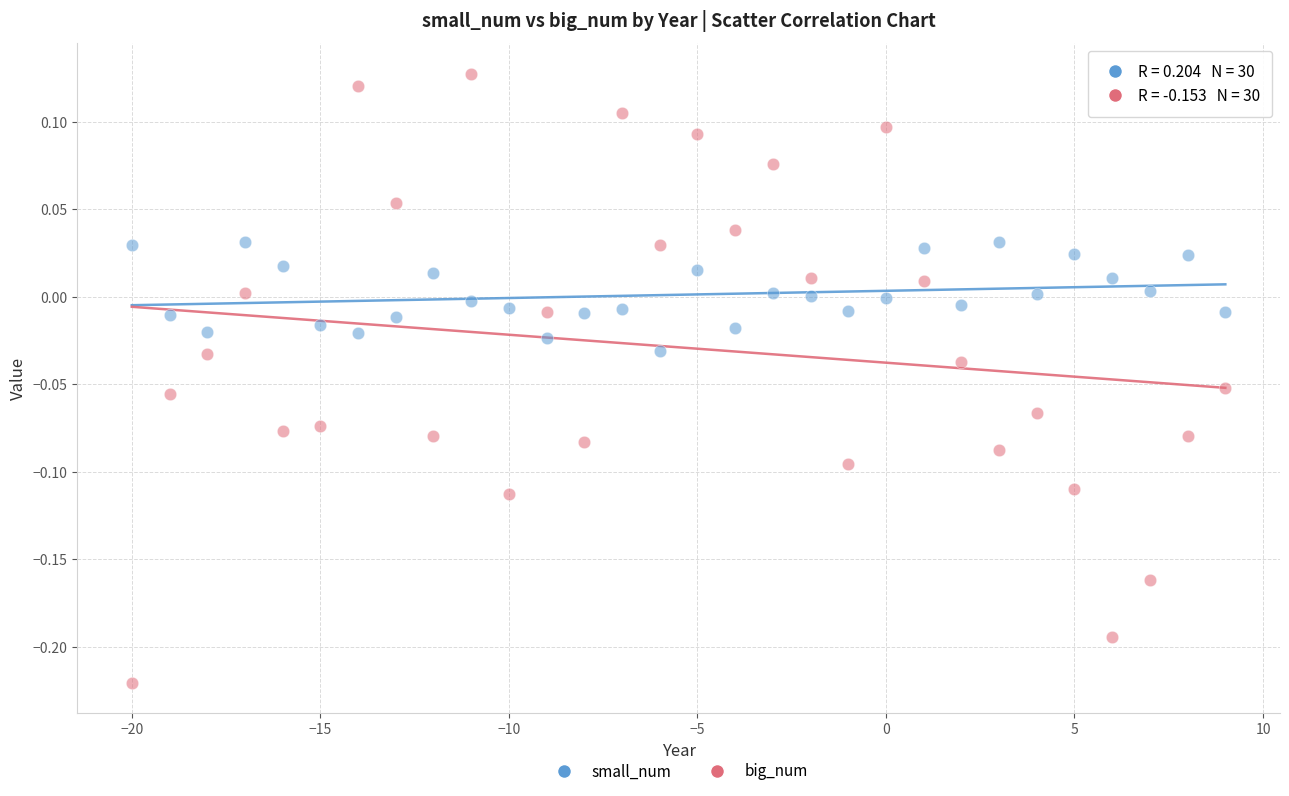

Which series reaches the maximum Y coordinate?

big_num